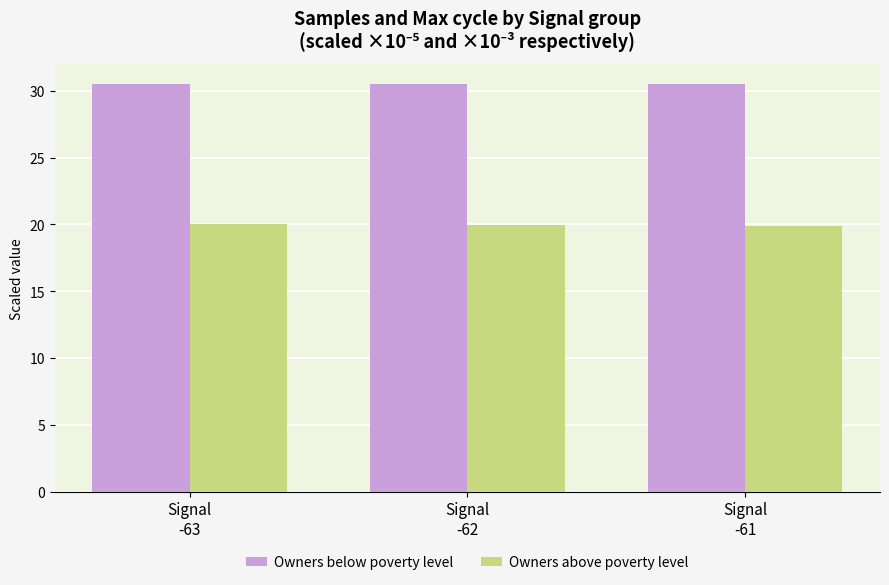

True or false: Owners below poverty level has a value of 30.5 at Signal
-63.

True